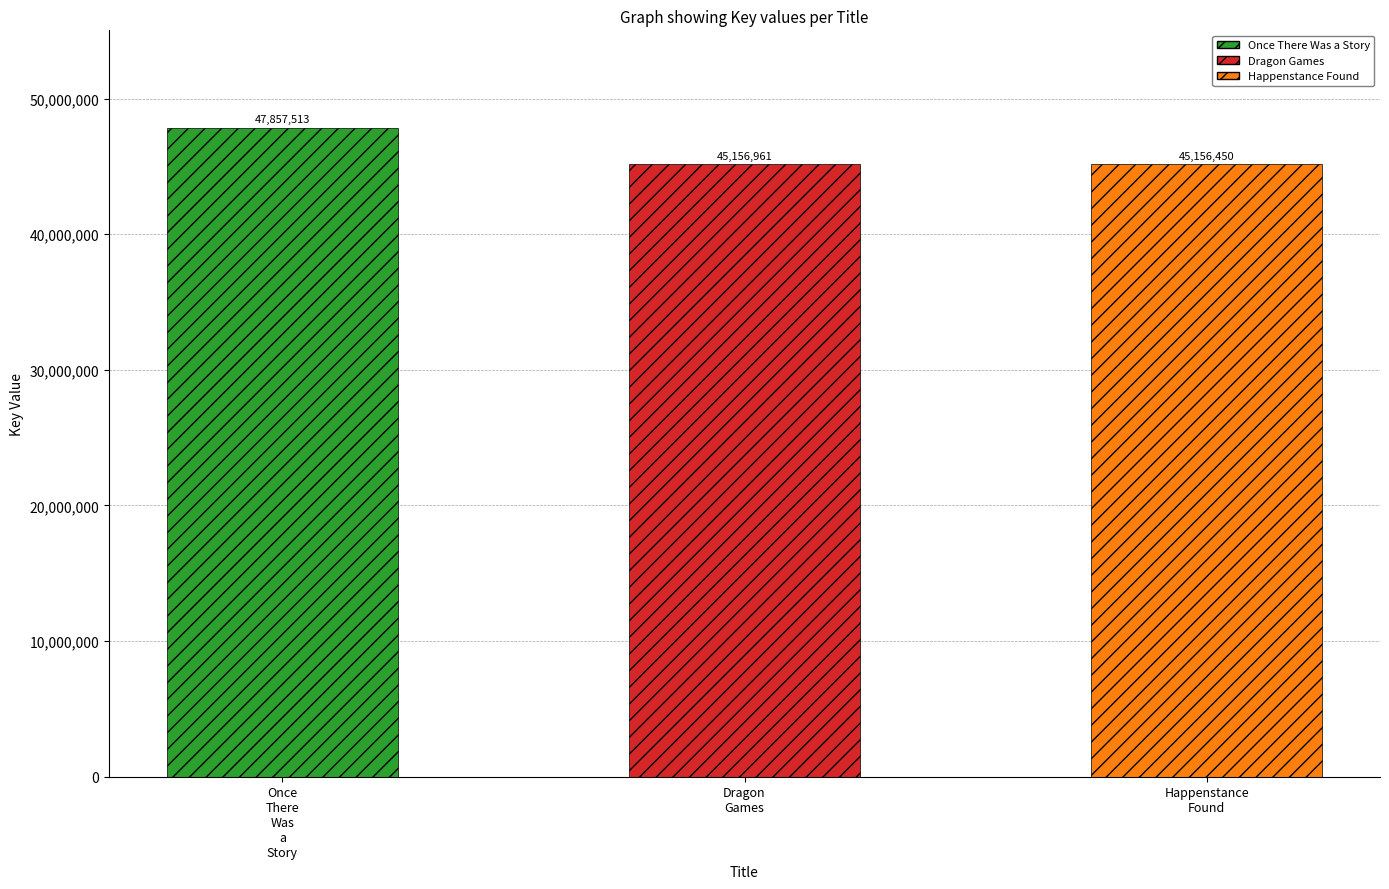

What is the difference between the values at Once There Was a Story and Dragon Games?

2700552